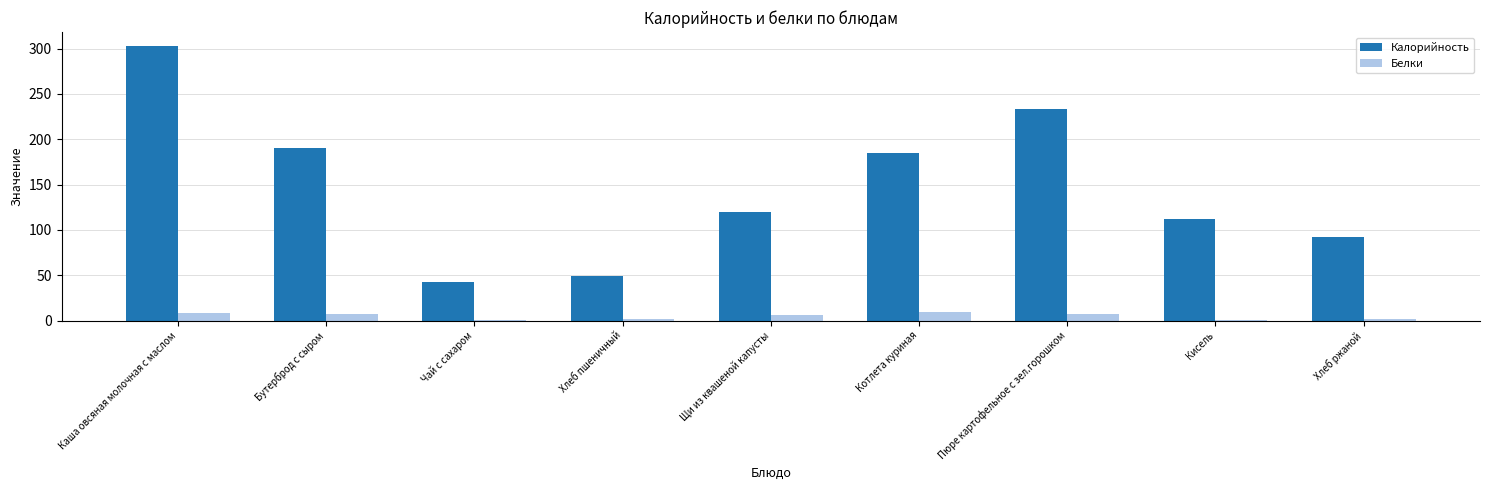

At which category is the sum across all series the highest?

Каша овсяная молочная с маслом